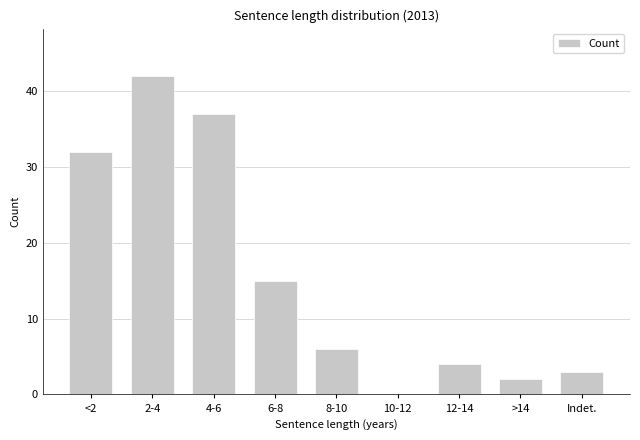

Reading right to left, transcribe all the data shown in this chart.

Indet.=3	>14=2	12-14=4	10-12=0	8-10=6	6-8=15	4-6=37	2-4=42	<2=32